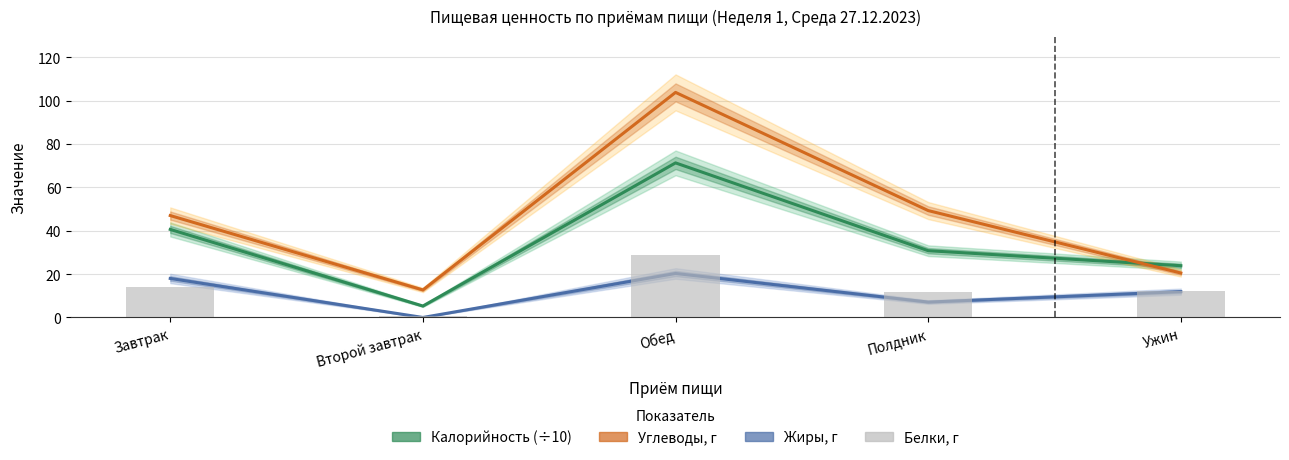

What is the difference between the Калорийность (÷10) values at Обед and Полдник?

40.5